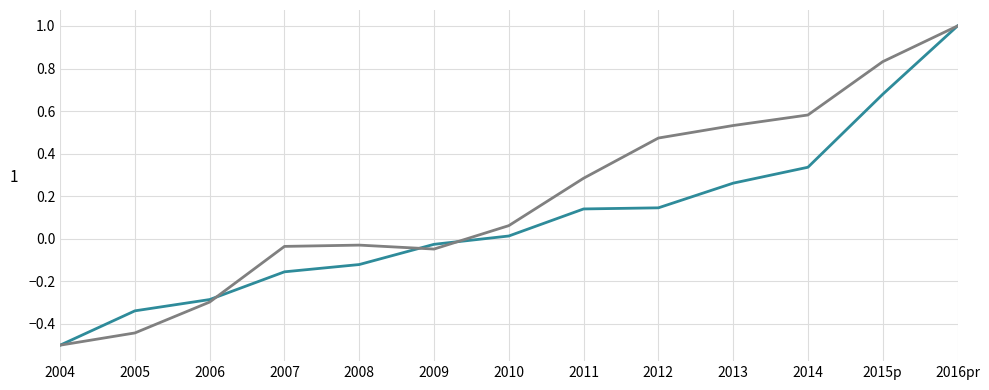

Which category has the lowest value across all series?

2004